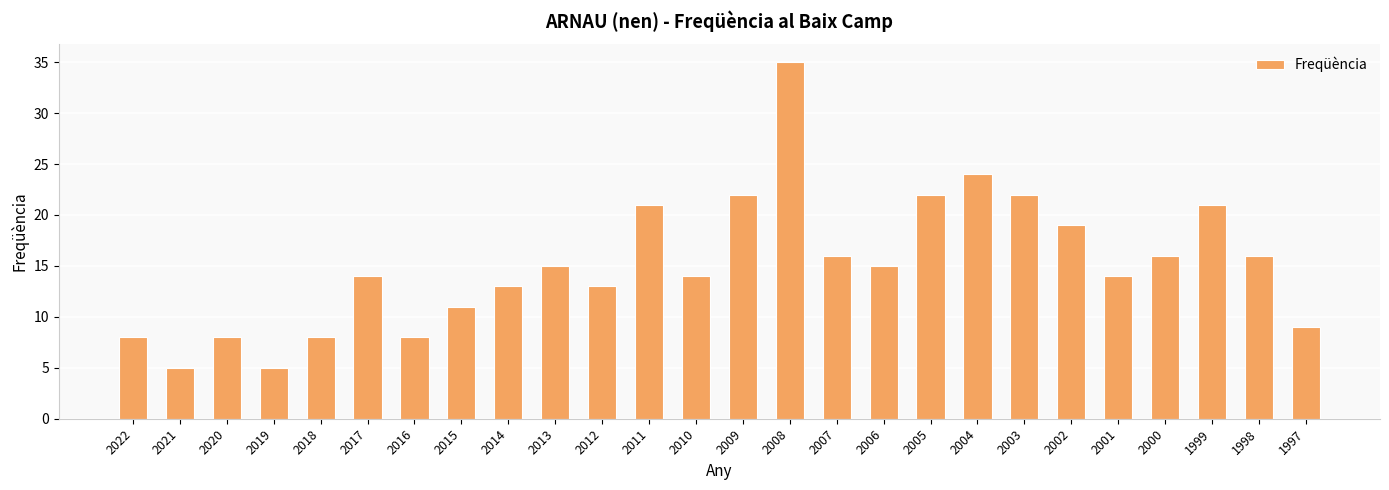

The chart shows a value of 14 at 2001. True or false?

True